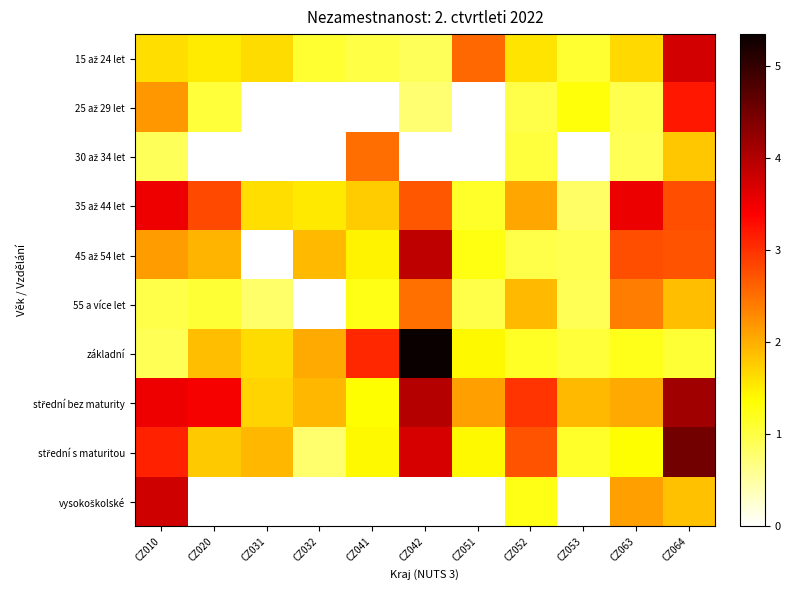

What is the spread (max minus min) of values at CZ064?

3.4